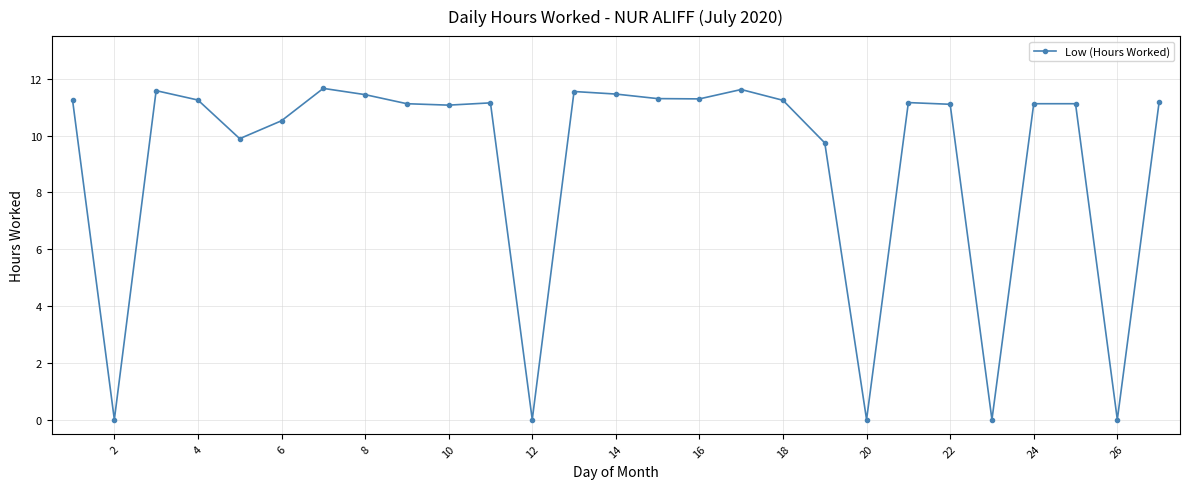

What is the difference between the maximum and minimum values?

11.7